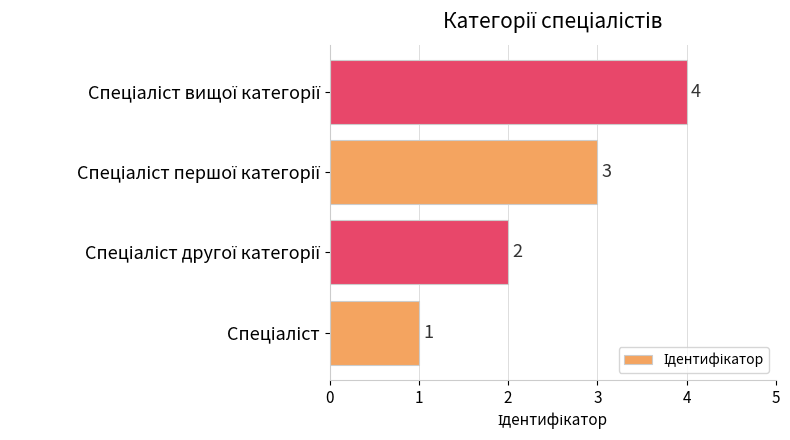

What is the greatest value displayed?

4